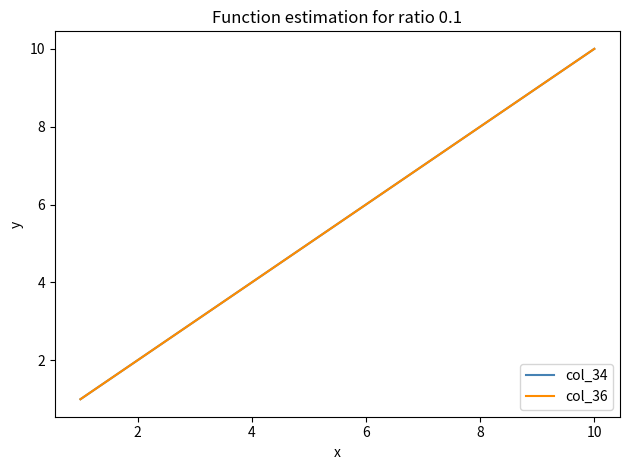

Reading left to right, list all the values displayed in this chart.

col_34: 1	2	3	4	5	6	7	8	9	10
col_36: 1	2	3	4	5	6	7	8	9	10